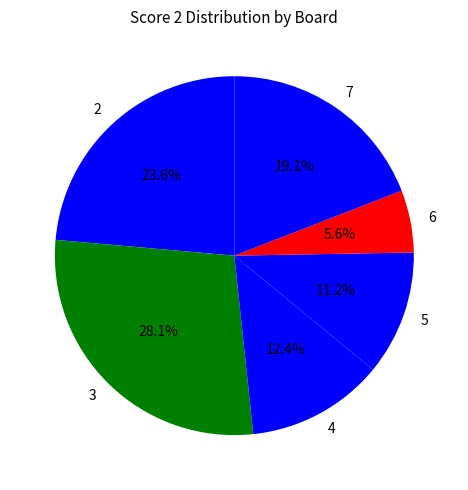

Do 5 and 7 together represent more than half of the pie?

No